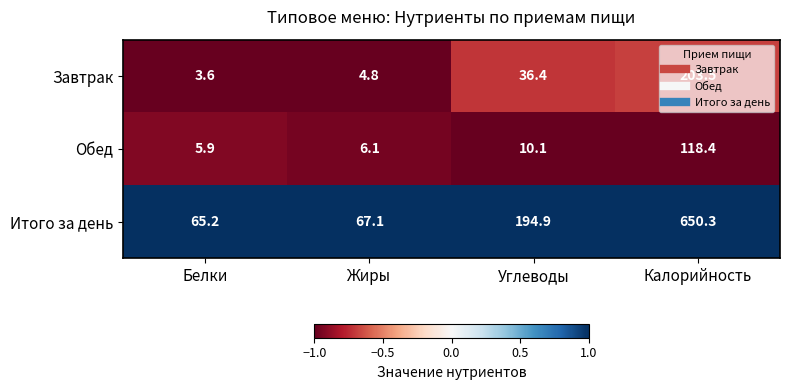

What is the difference between the maximum and minimum values in the Итого за день series?

585.1